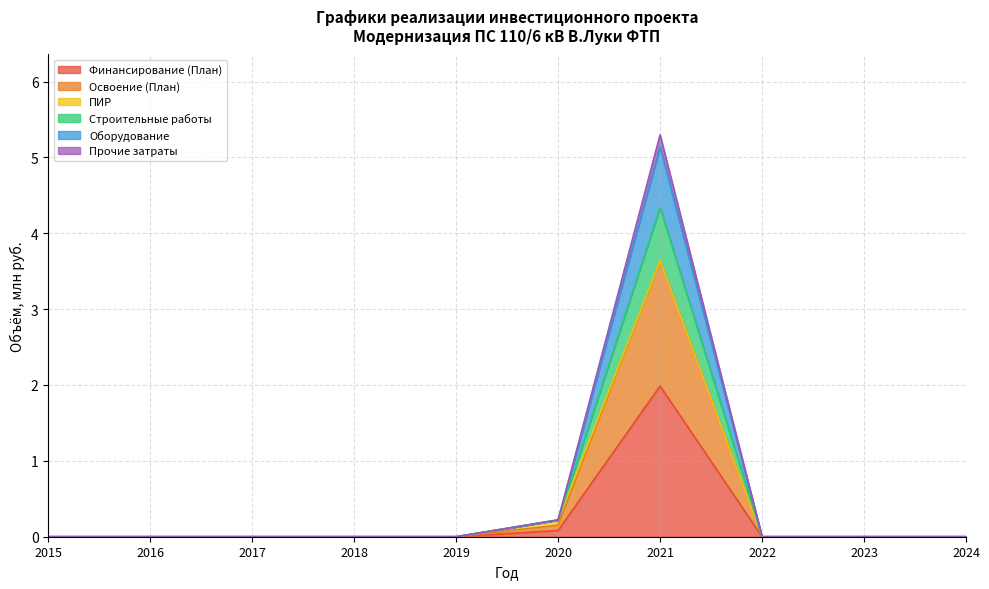

How many positive values does the Оборудование series have?

2